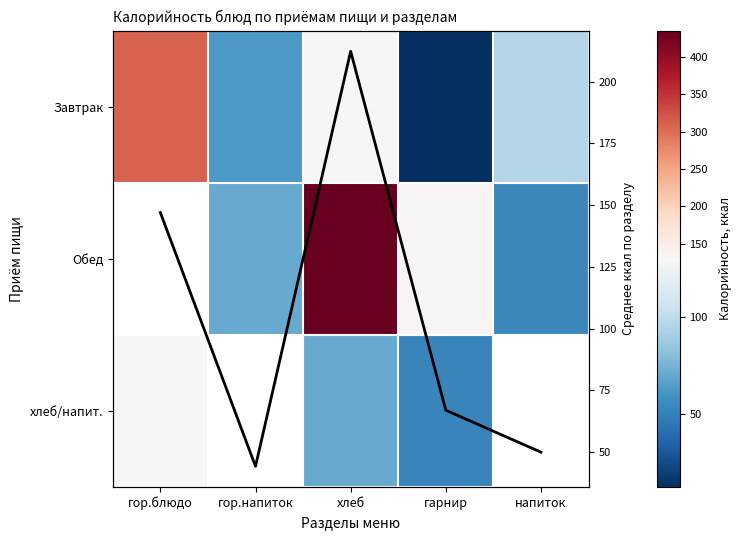

How many series are shown in this chart?

4